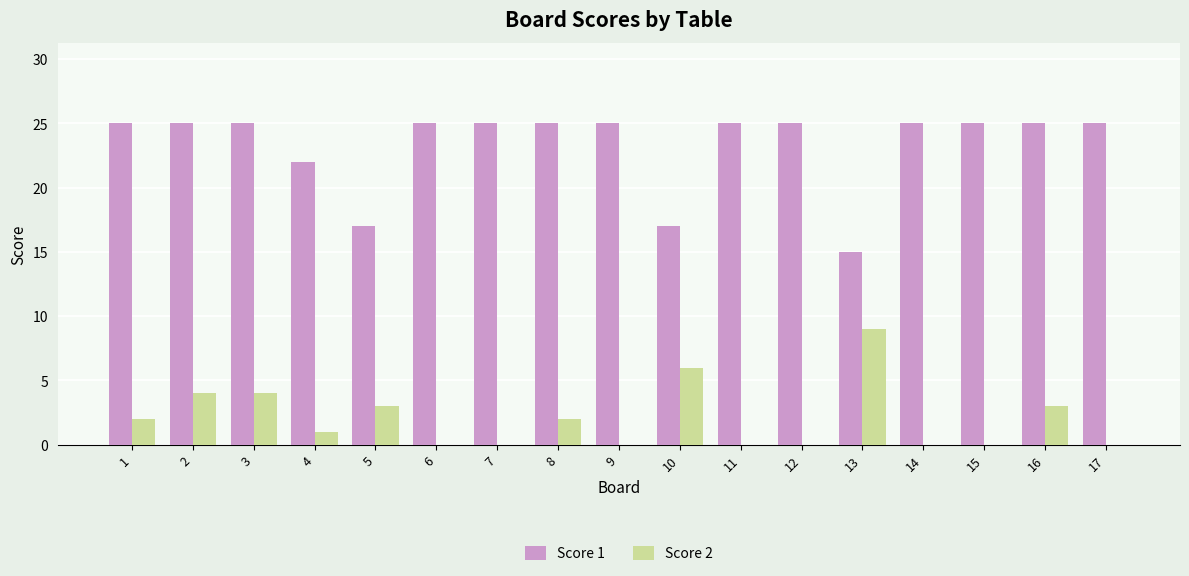

How many groups of bars are there?

17